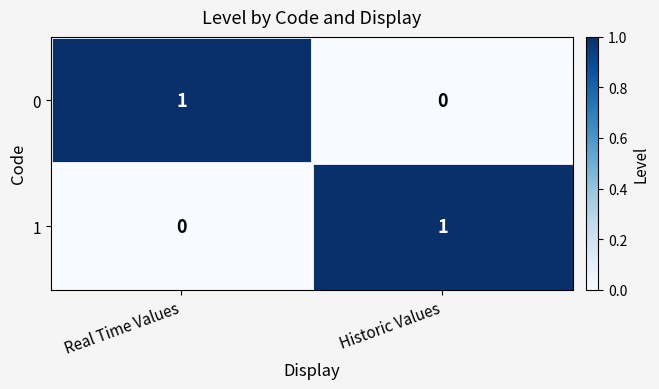

Is it true that 0 equals 0 at Historic Values?

True